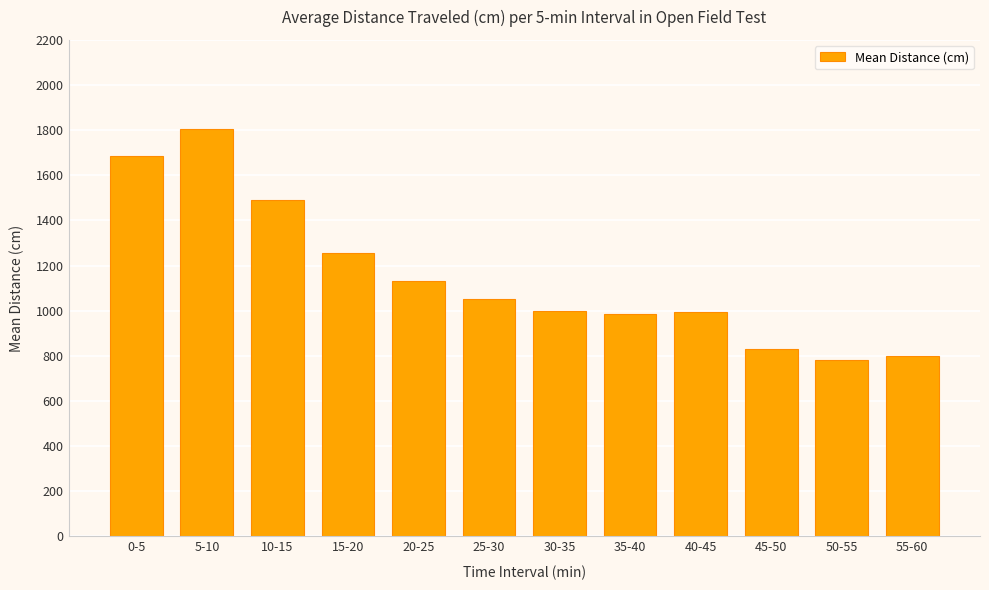

The value at 5-10 is 1804.0. True or false?

True